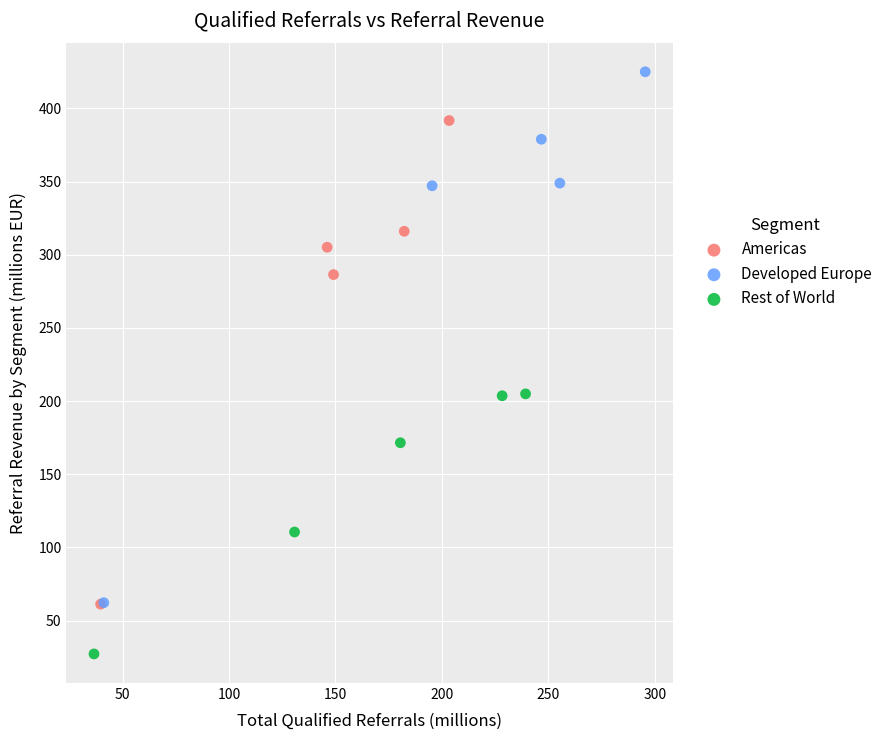

Which series has the widest spread of Y values?

Developed Europe